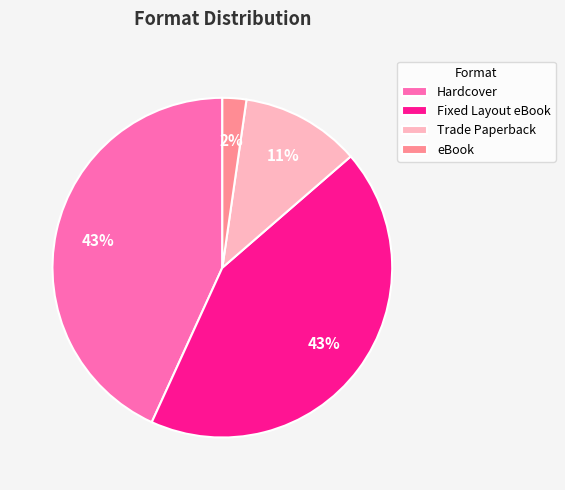

Does Hardcover account for over 50% of the chart?

No